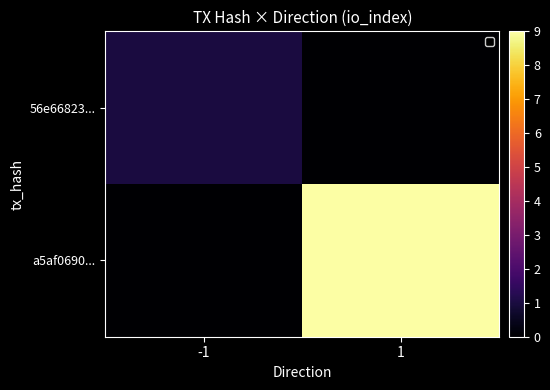

Which series has the widest spread of values?

a5af0690...